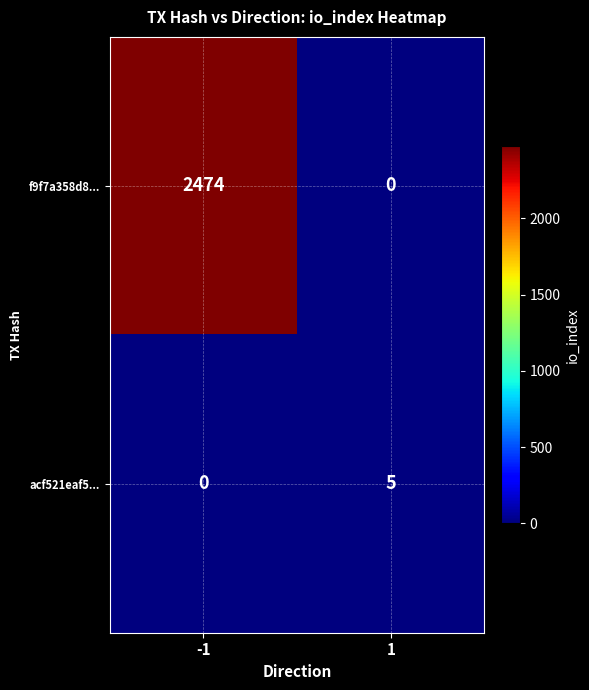

Rank the series at -1 from highest to lowest value.

f9f7a358d8..., acf521eaf5...